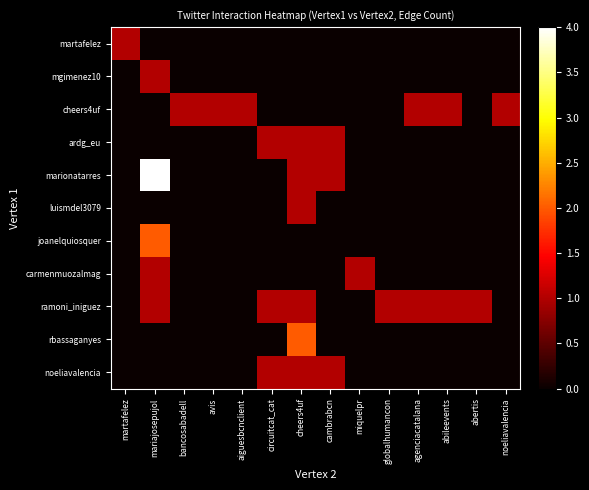

Which series has the largest total across all categories?

ramoni_iniguez